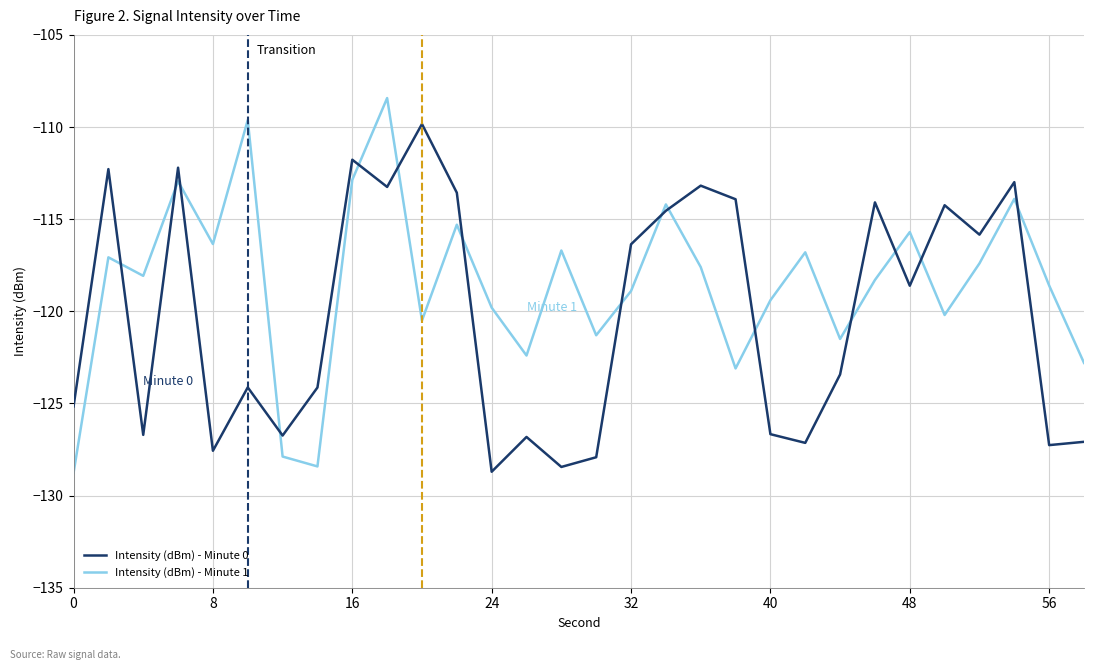

What is the maximum value shown in the chart?

-108.4